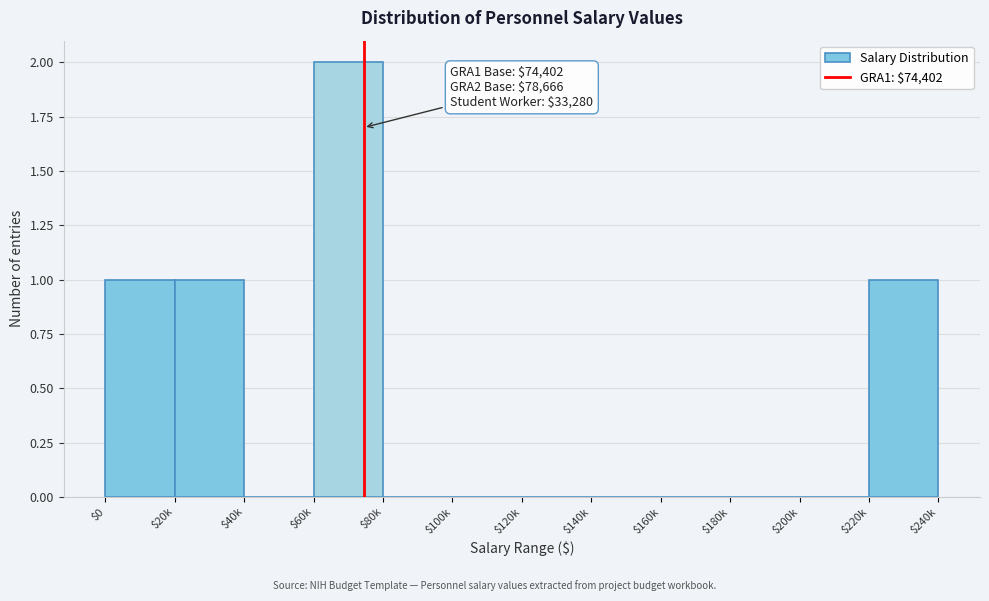

Which label corresponds to the largest value in the chart?

$60k